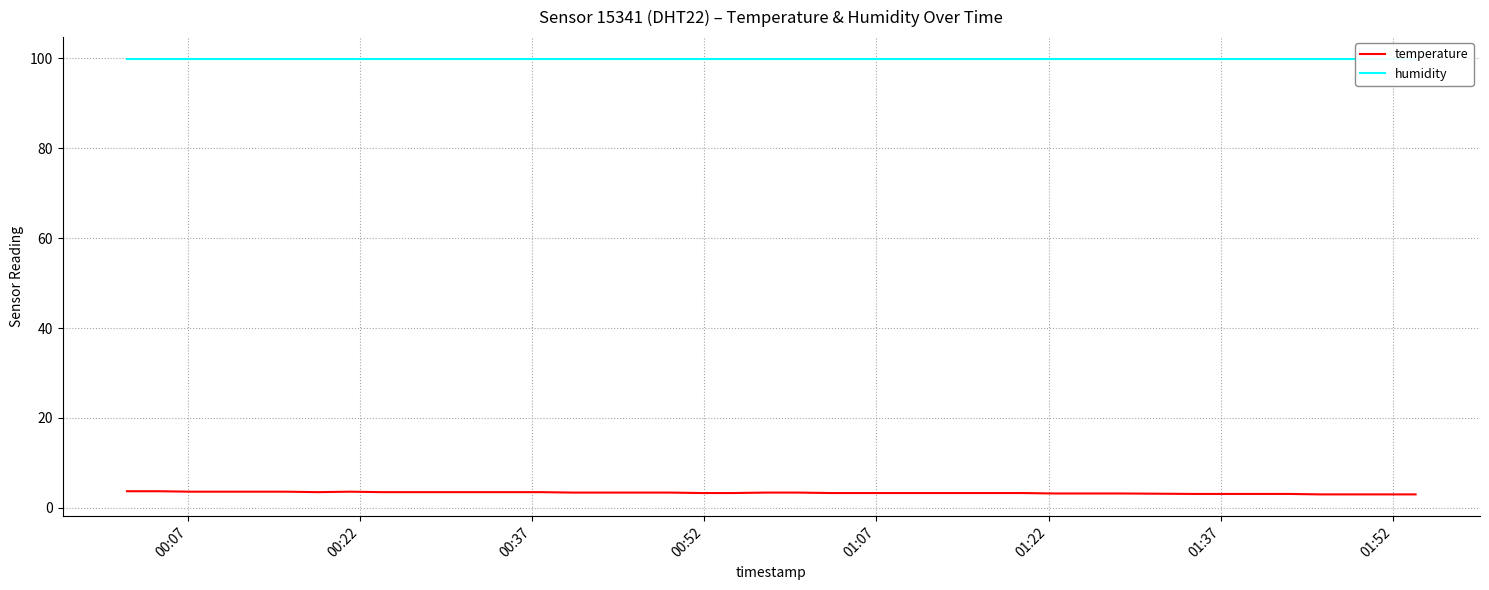

What is the highest value of the temperature series?

3.7